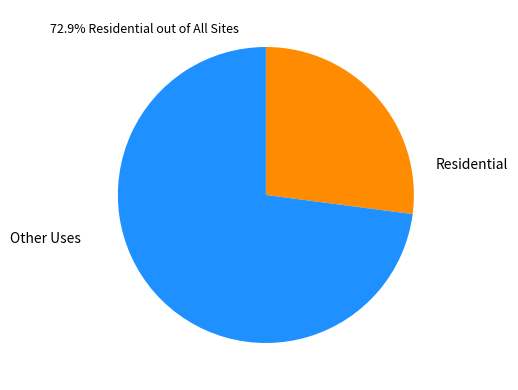

Is there a majority slice in this chart?

Yes